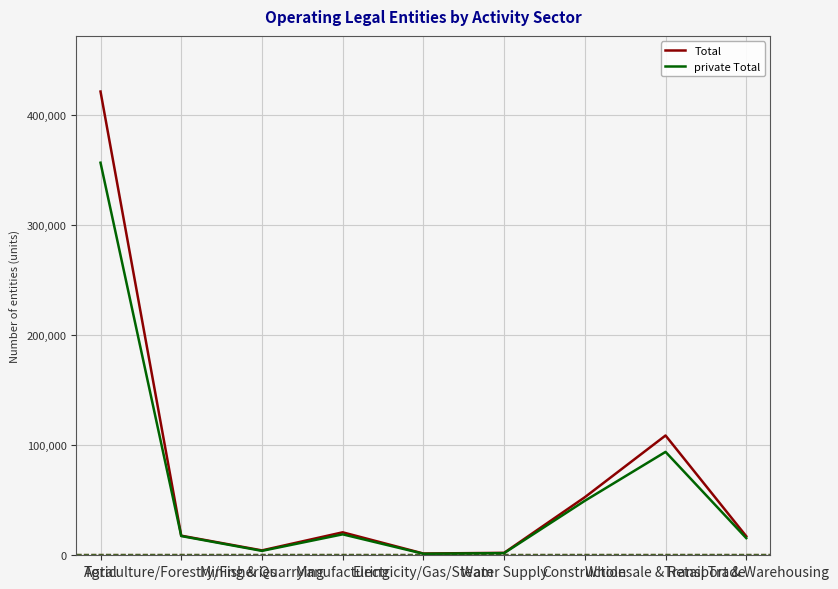

What is the greatest value displayed?

421209